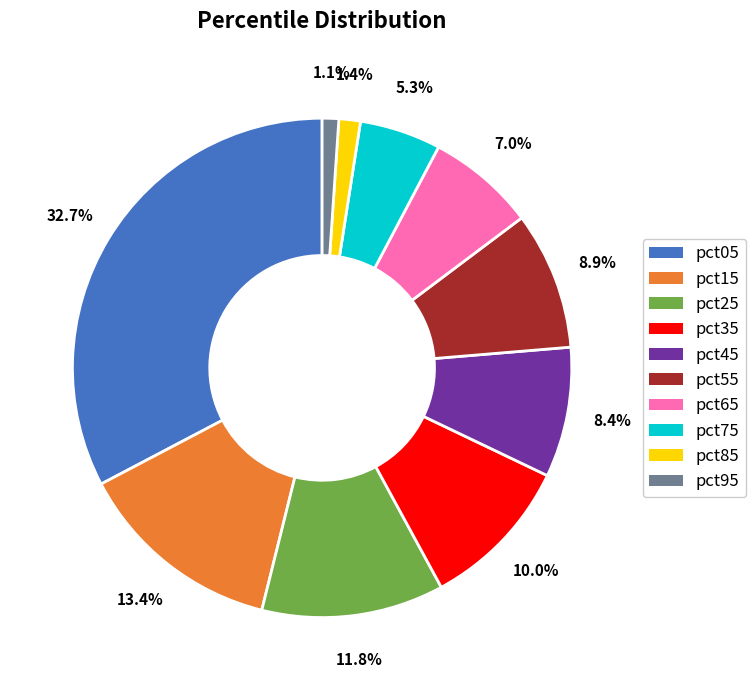

The pct95 slice represents 13% of the pie. True or false?

False